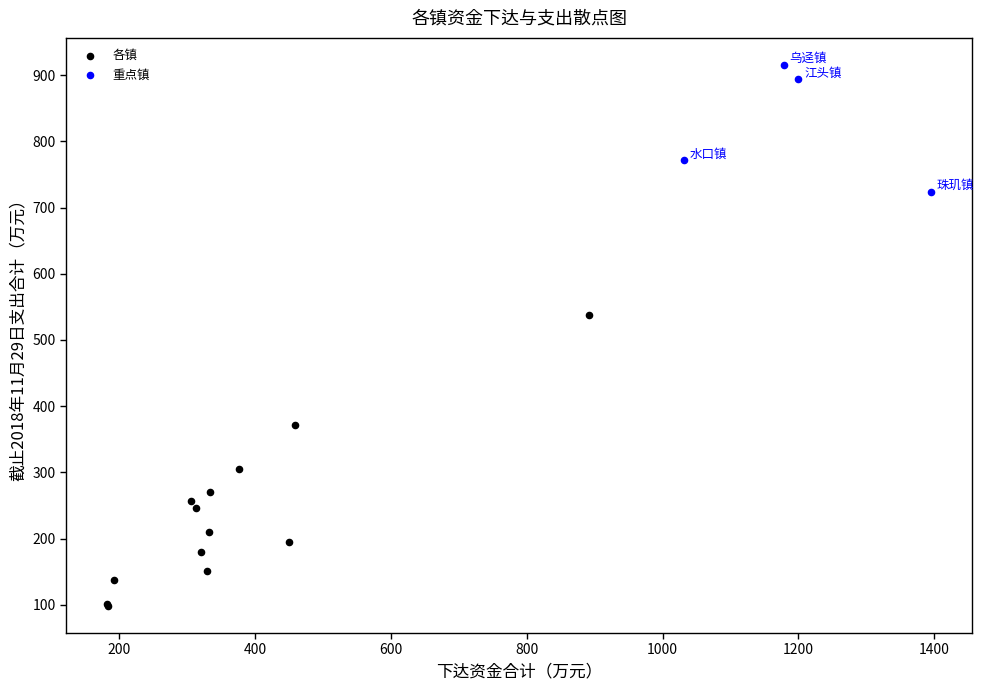

Which series has the widest spread of Y values?

各镇